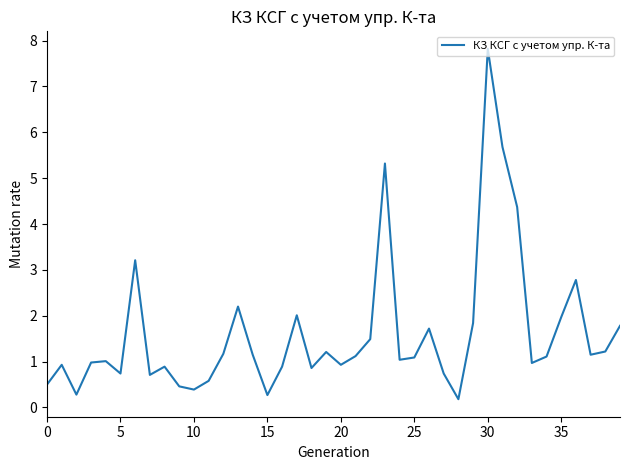

What is the maximum value shown in the chart?

7.8